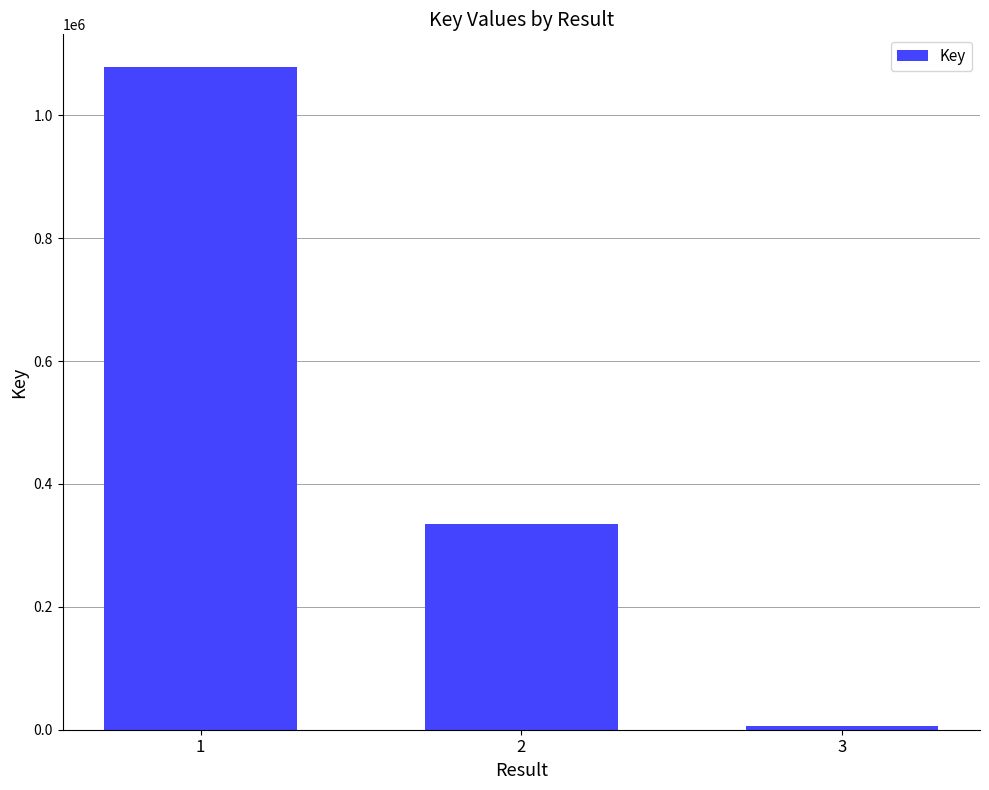

What is the minimum value shown in the chart?

5990